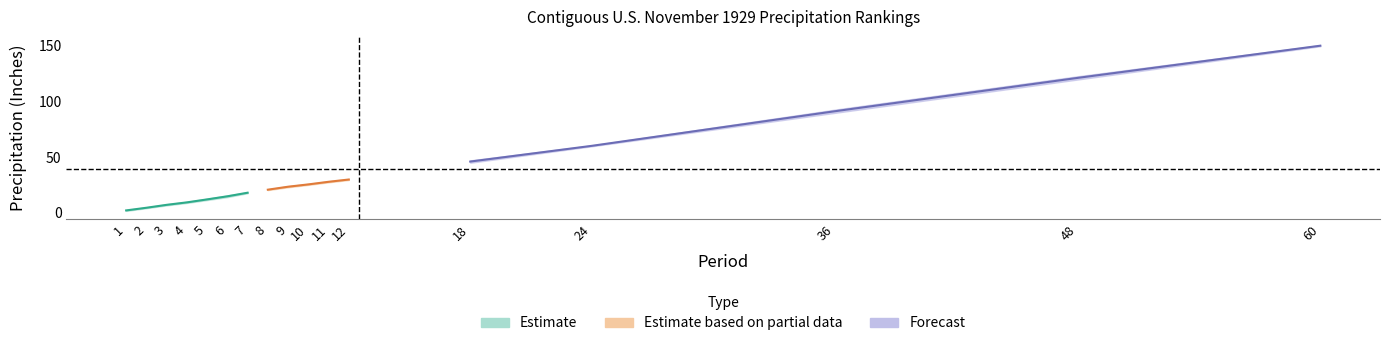

Rank the categories by Value value from highest to lowest.

60, 48, 36, 24, 18, 12, 11, 10, 9, 8, 7, 6, 5, 4, 3, 2, 1